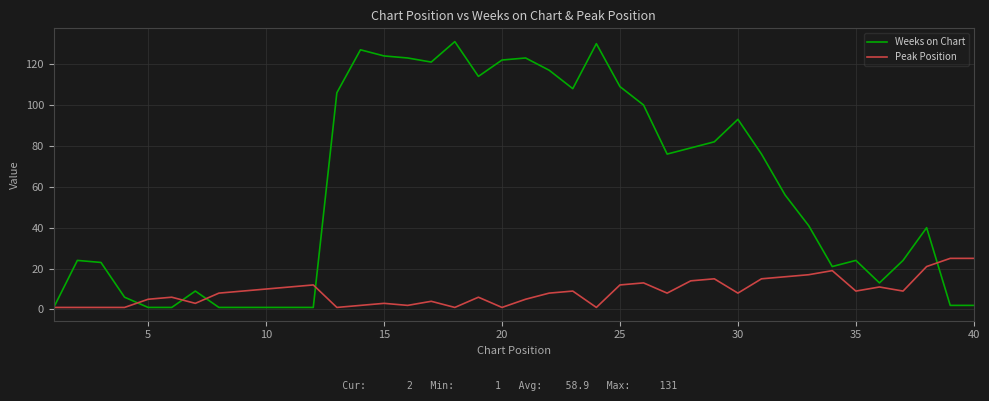

How many distinct data groups are displayed?

2